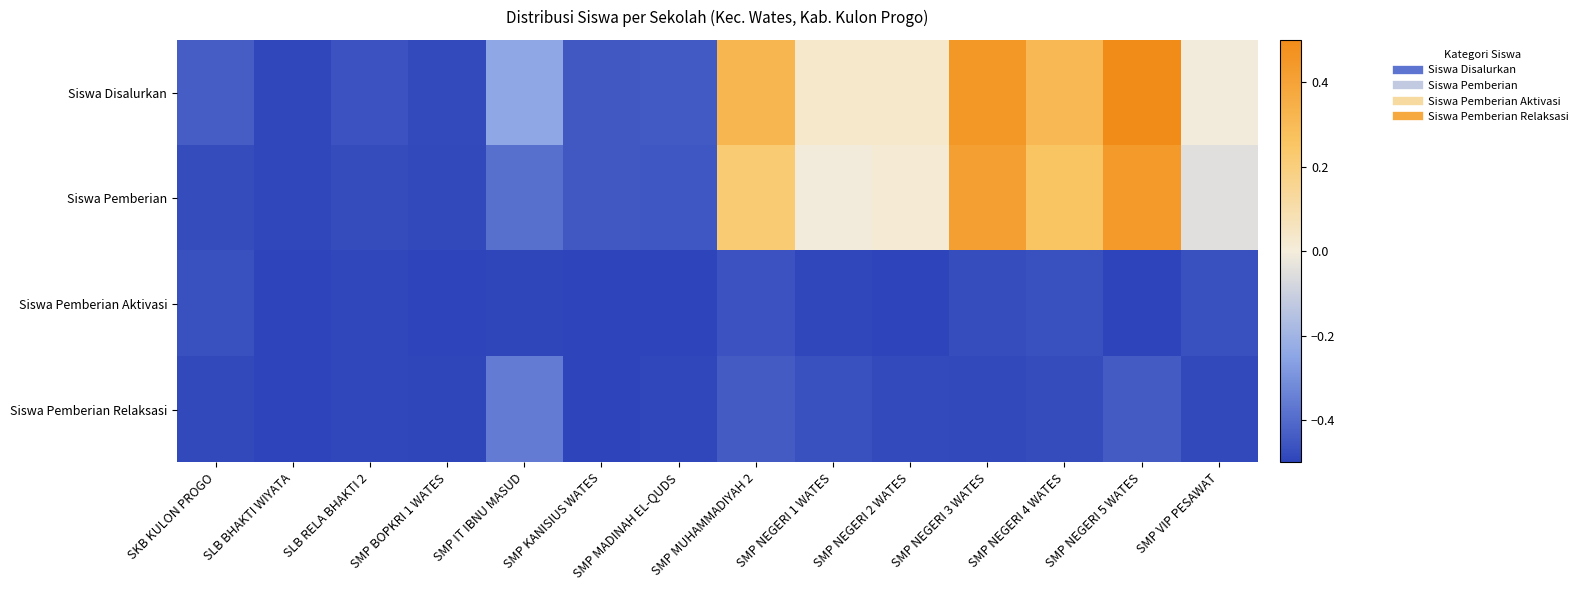

Between SLB BHAKTI WIYATA and SMP NEGERI 4 WATES, which series saw the biggest shift?

Siswa Disalurkan